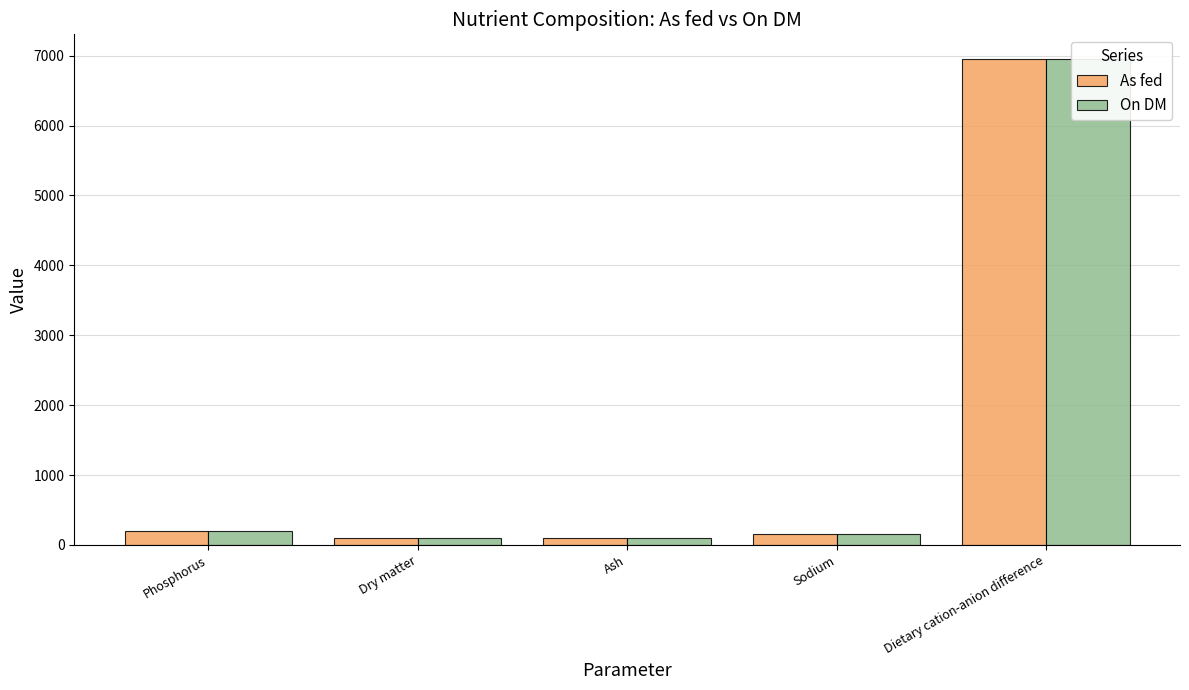

Rank the series at Phosphorus from lowest to highest value.

As fed, On DM